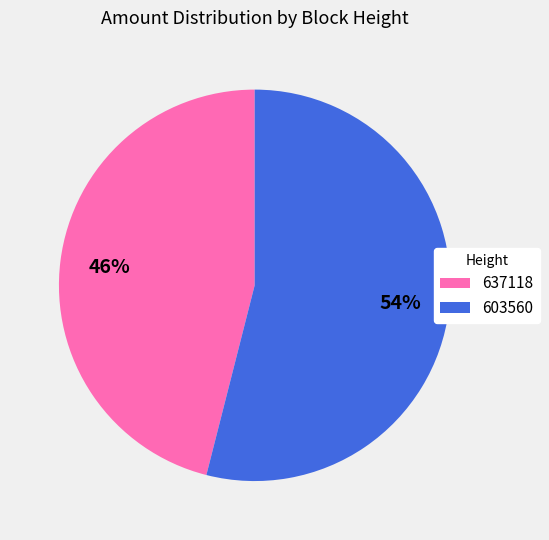

To the nearest percent, what is the difference between the 637118 and 603560 slice percentages?

8%